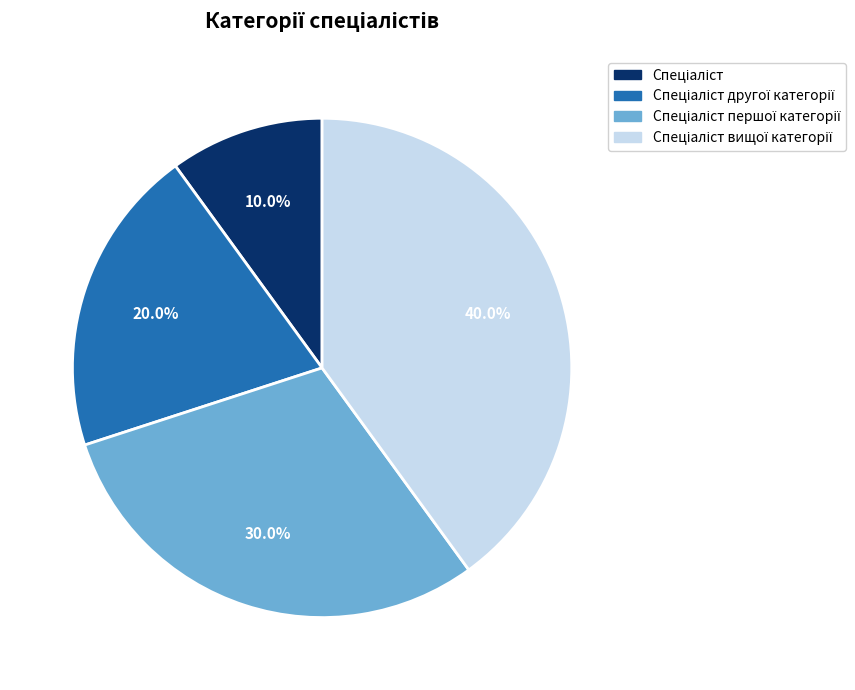

Is there a majority slice in this chart?

No